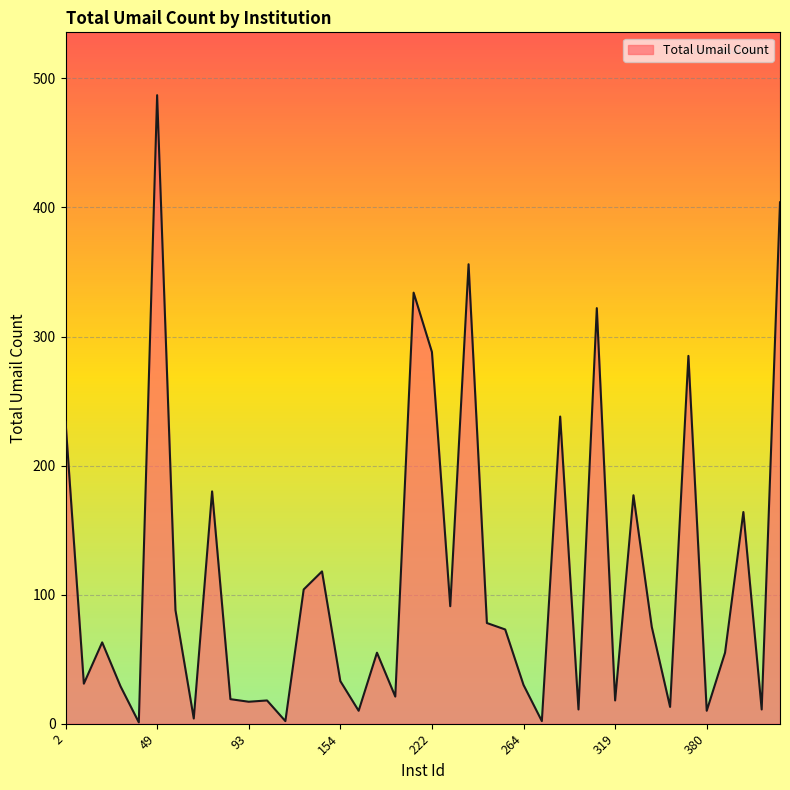

What is the greatest value displayed?

487